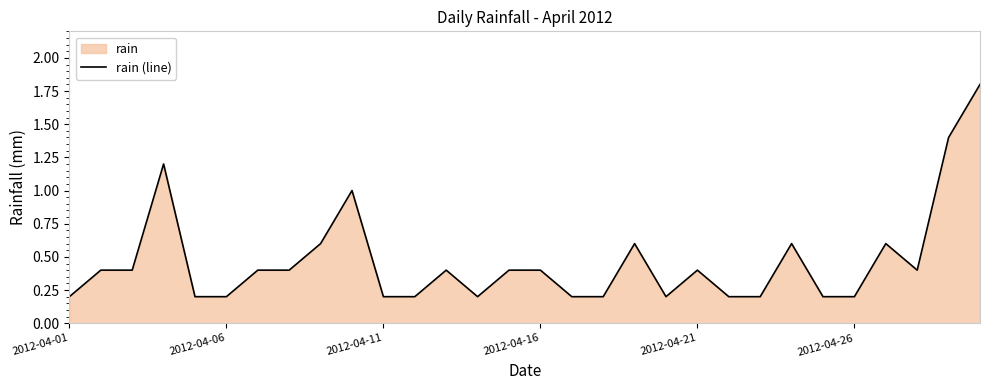

What is the value of the 9th point from the left?

0.6